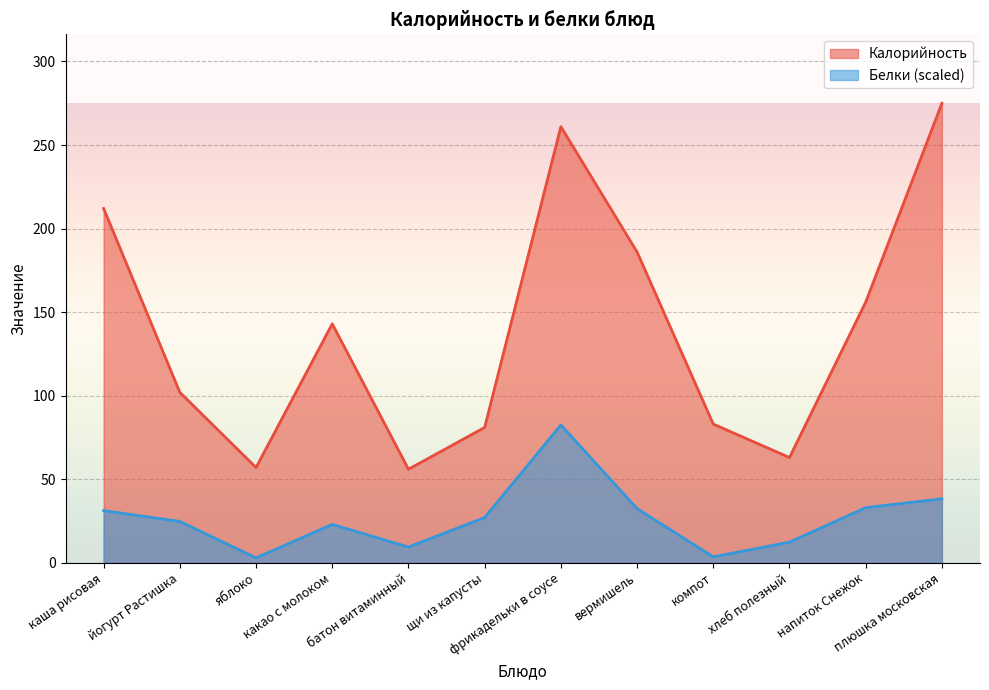

What is the average value of the Белки series?

26.7